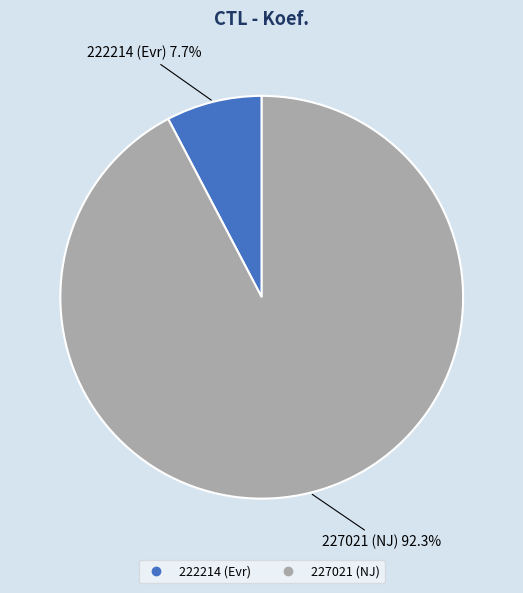

What portion of the pie excludes 222214?

92.3%